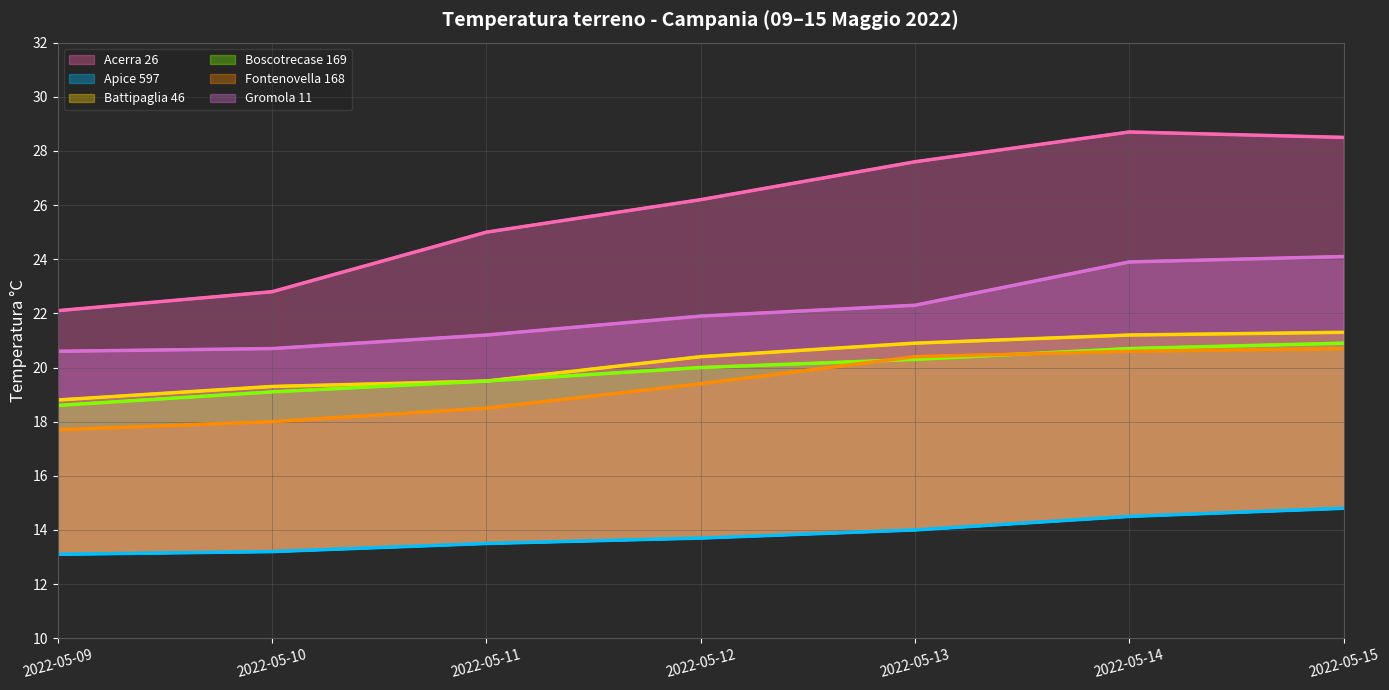

True or false: Acerra 26 and Battipaglia 46 intersect in this chart.

False